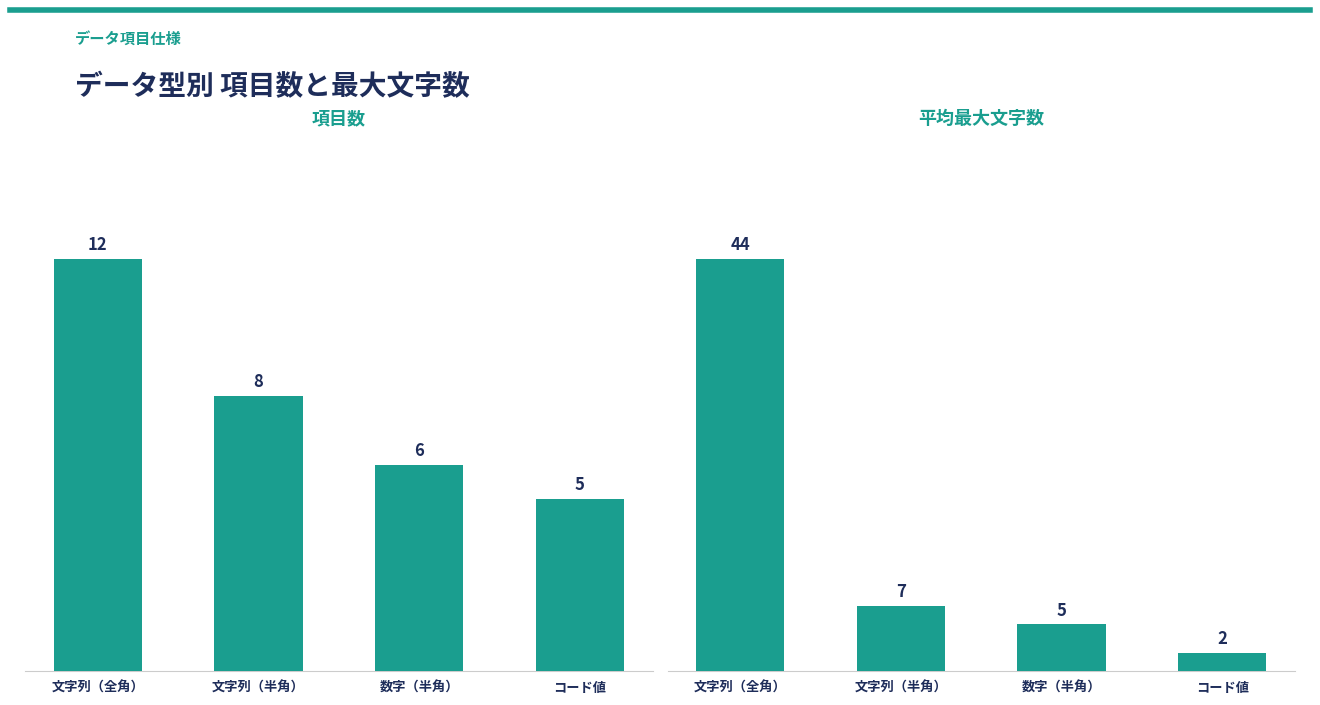

What is the difference between the maximum and second lowest values in the 項目数 series?

6